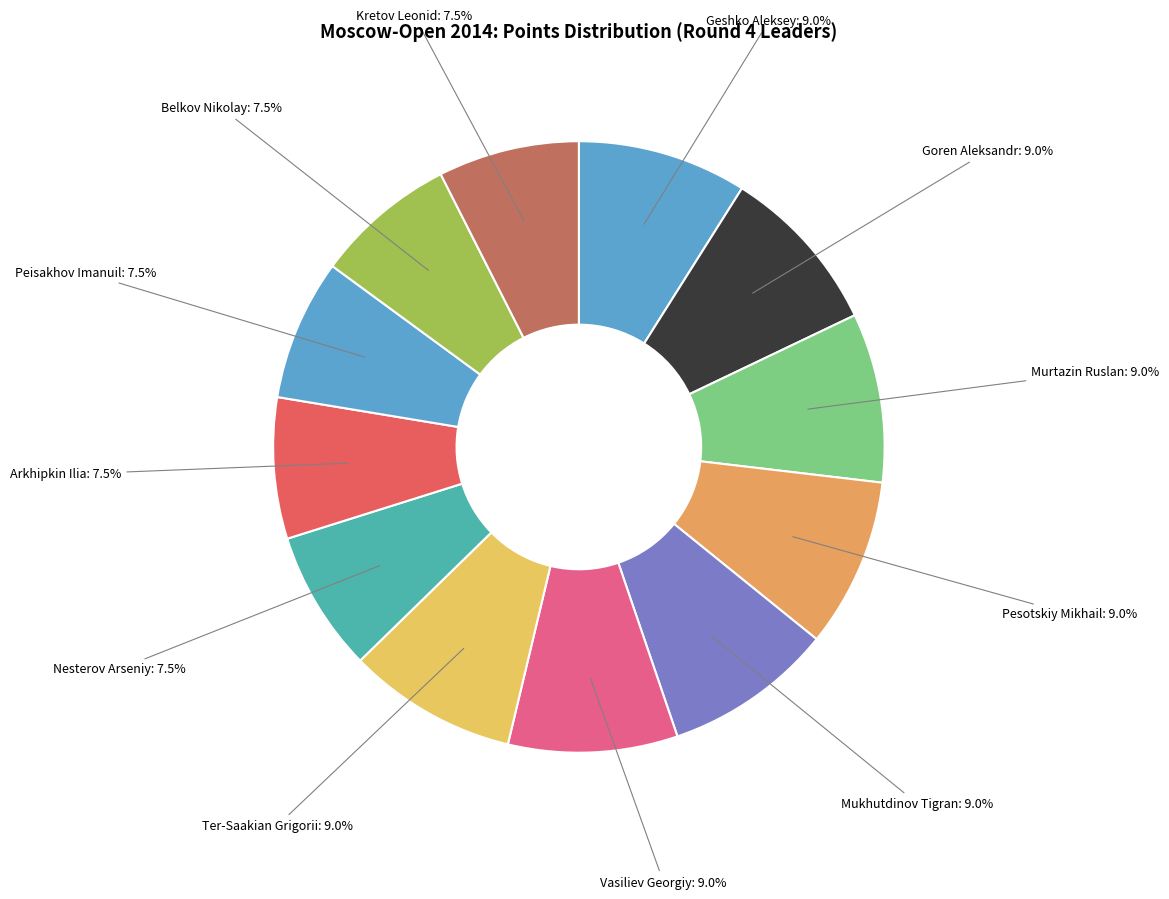

How many segments does this pie chart have?

12